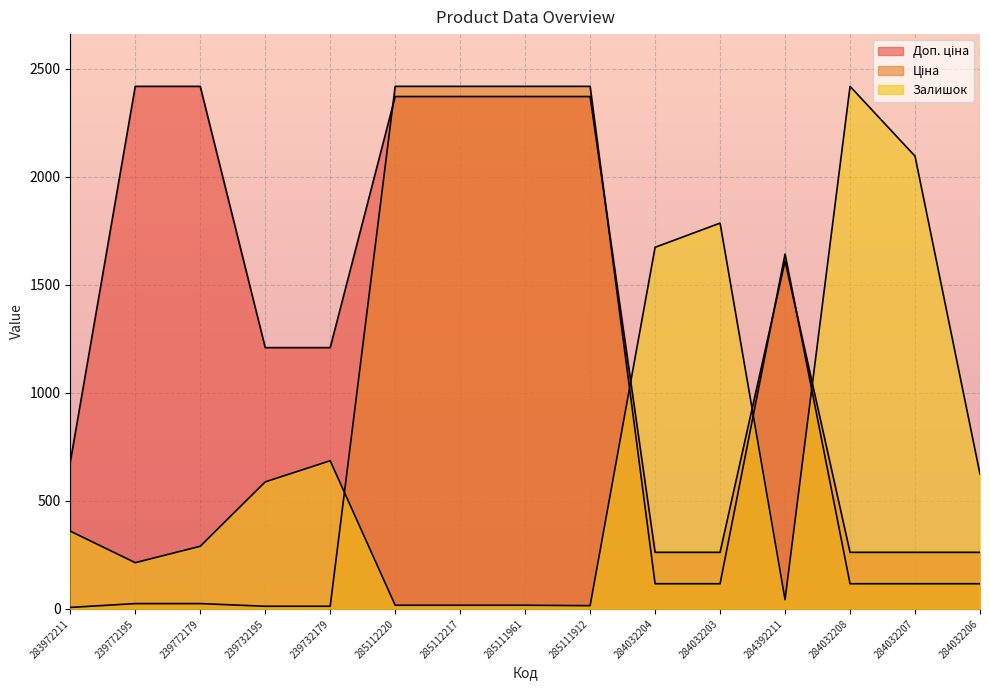

Which has a higher value, 239732179 or 239732195?

239732179